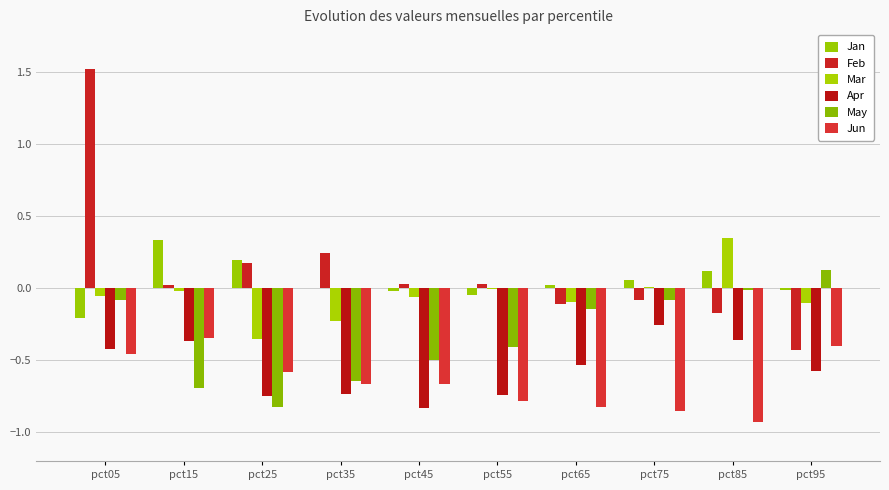

True or false: May has a value of 0.0 at pct95.

False